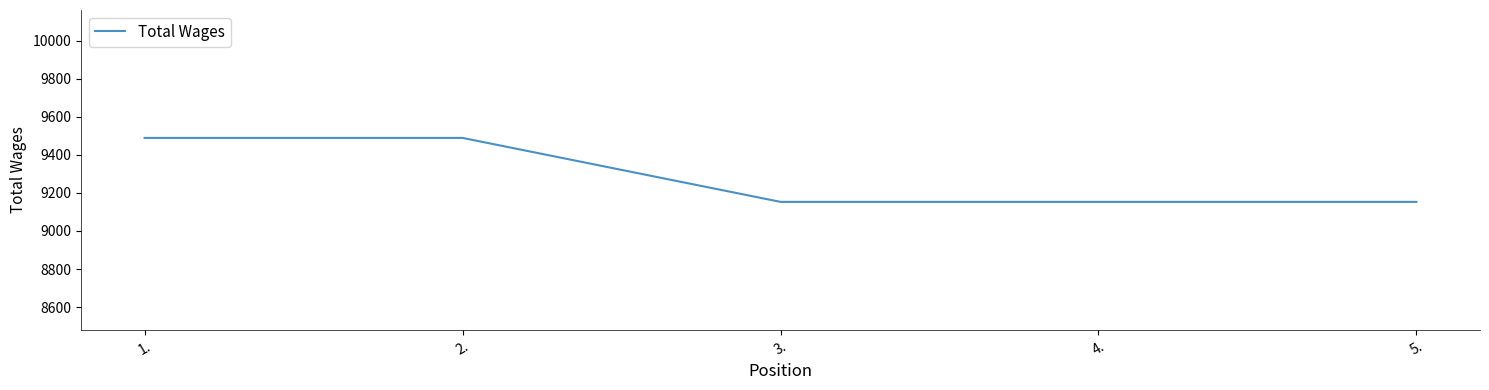

What is the greatest value displayed?

9489